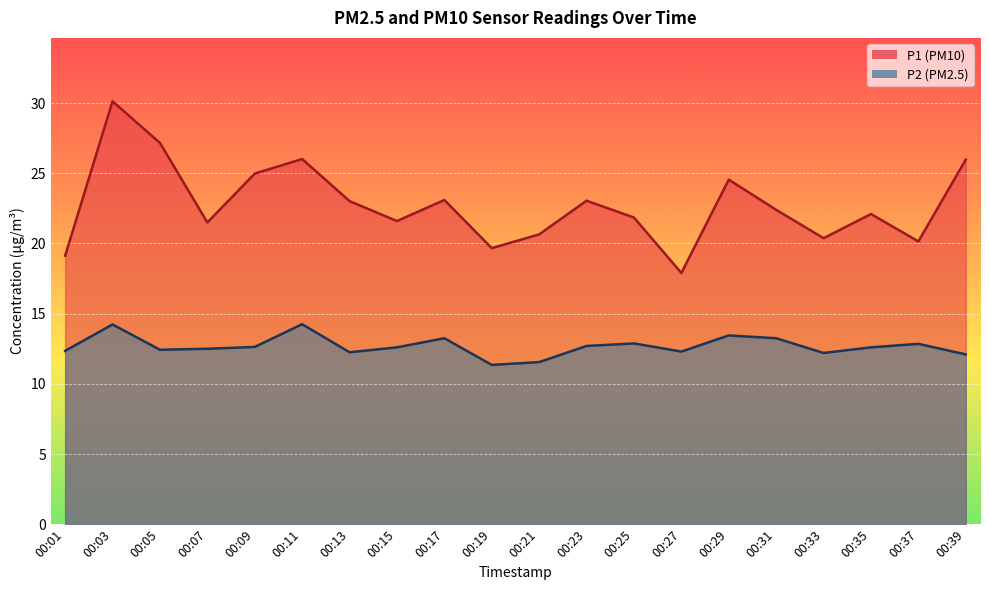

At which category is the sum across all series the highest?

00:03